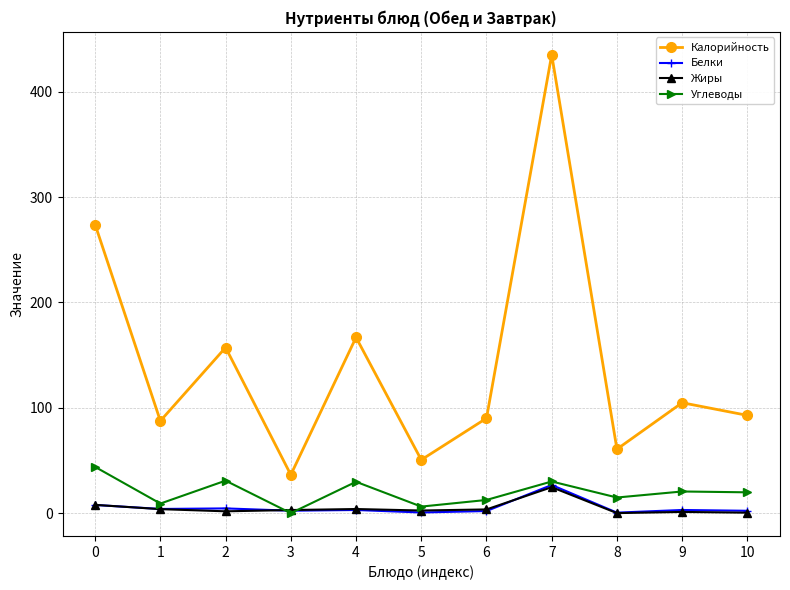

How many lines are shown in the chart?

4